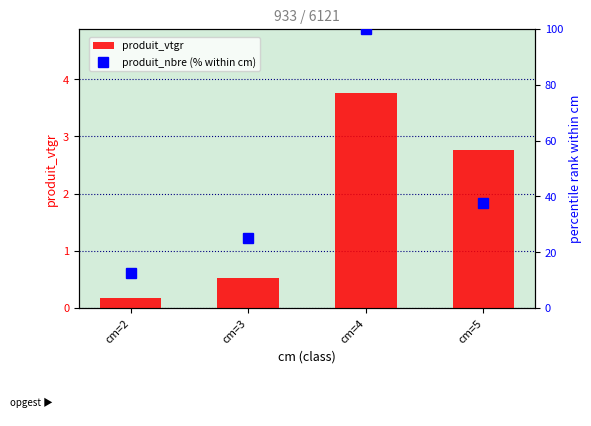

Which label corresponds to the largest value in the chart?

cm=4